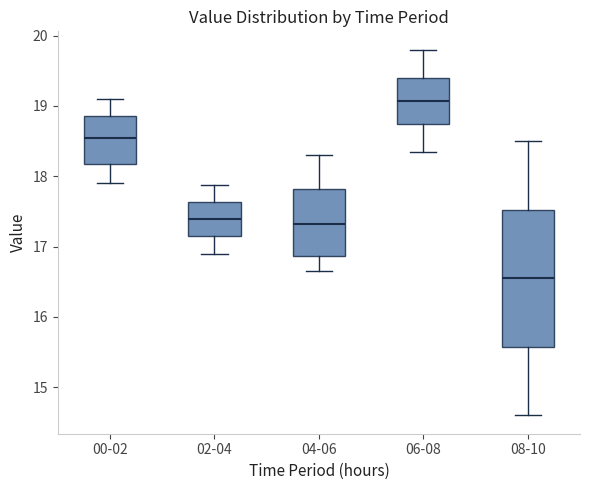

Which box has the highest median line?

06-08